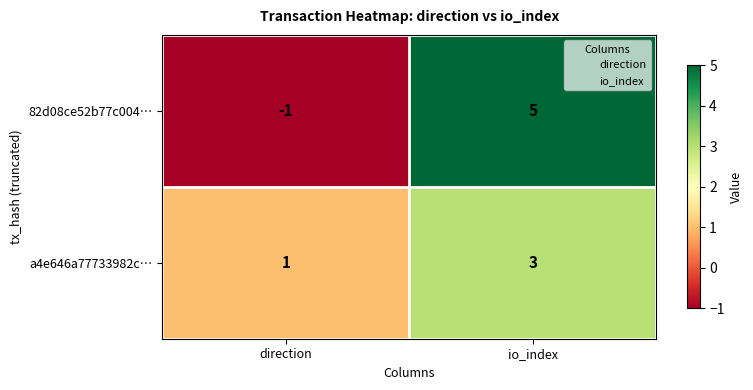

Is the value of 82d08ce52b77c004… at io_index greater than the value of a4e646a77733982c… at direction?

Yes